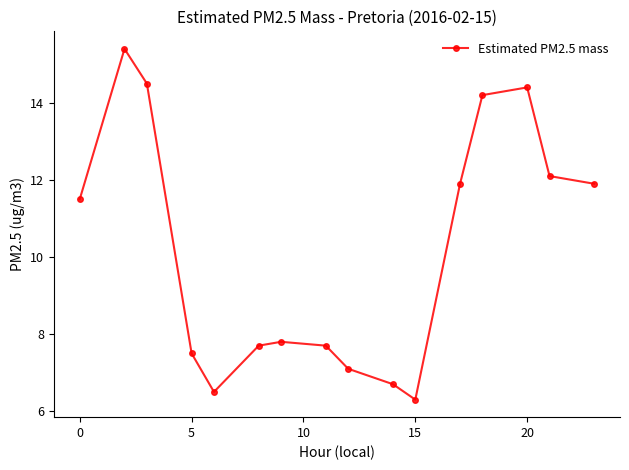

Reading left to right, extract all data points from this chart.

11.5	15.4	14.5	7.5	6.5	7.7	7.8	7.7	7.1	6.7	6.3	11.9	14.2	14.4	12.1	11.9